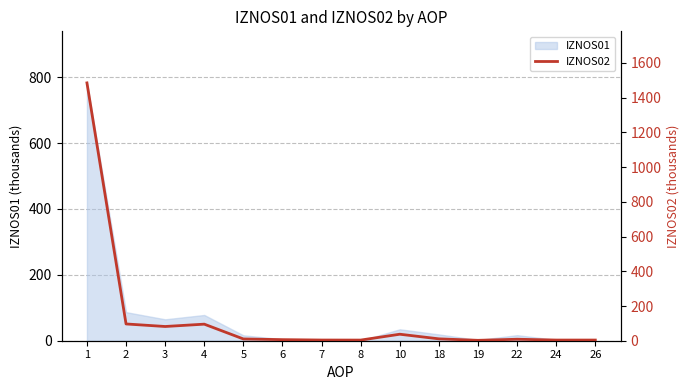

How many interior local valleys (lower than both neighbors) does the data have?

3